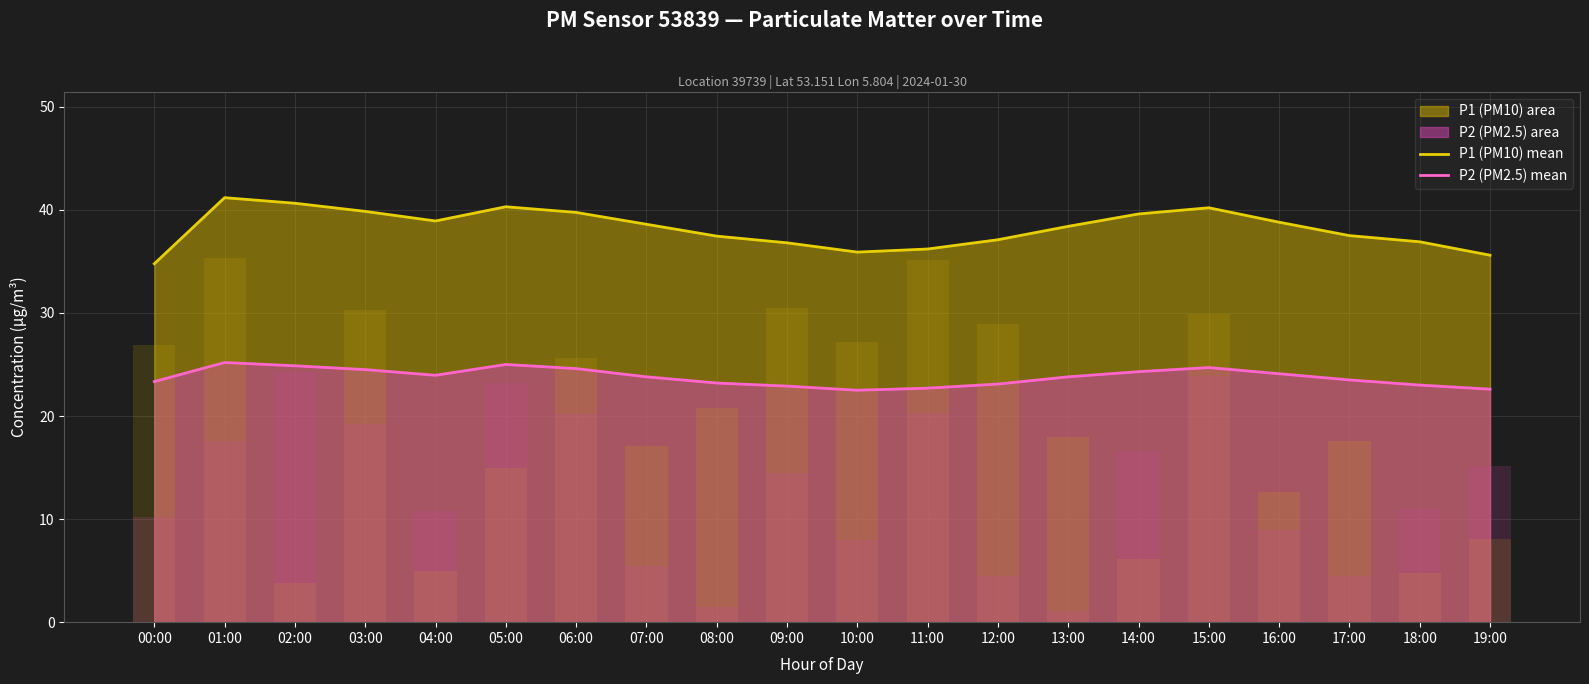

True or false: P2 (PM2.5) mean has a value of 22.9 at 09:00.

True